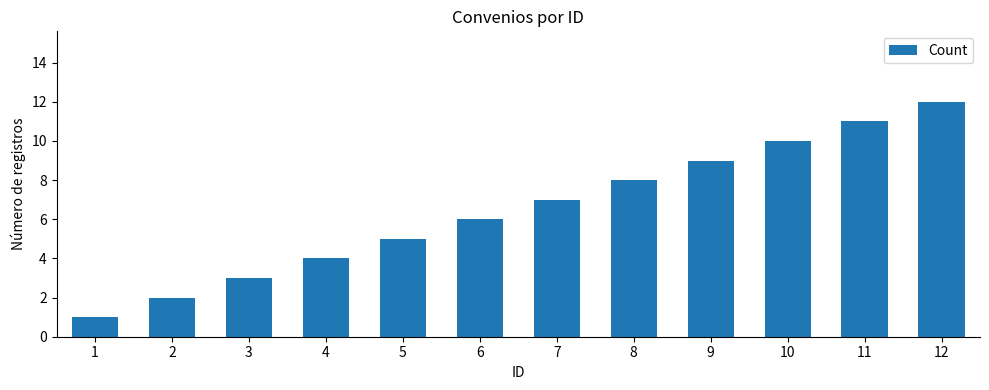

What is the difference between the maximum and minimum values?

11